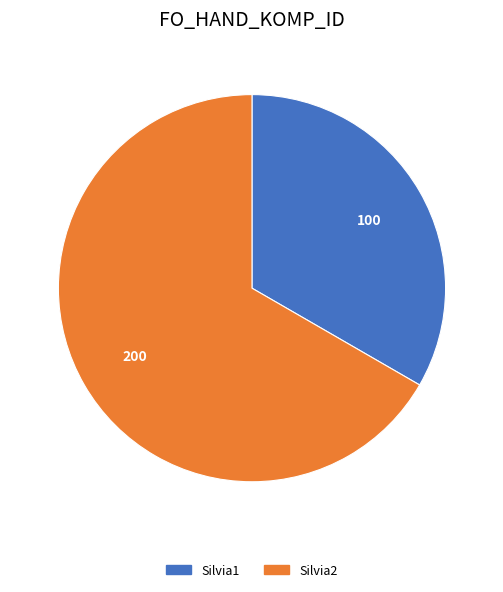

Which category has the biggest portion of the pie?

Silvia2